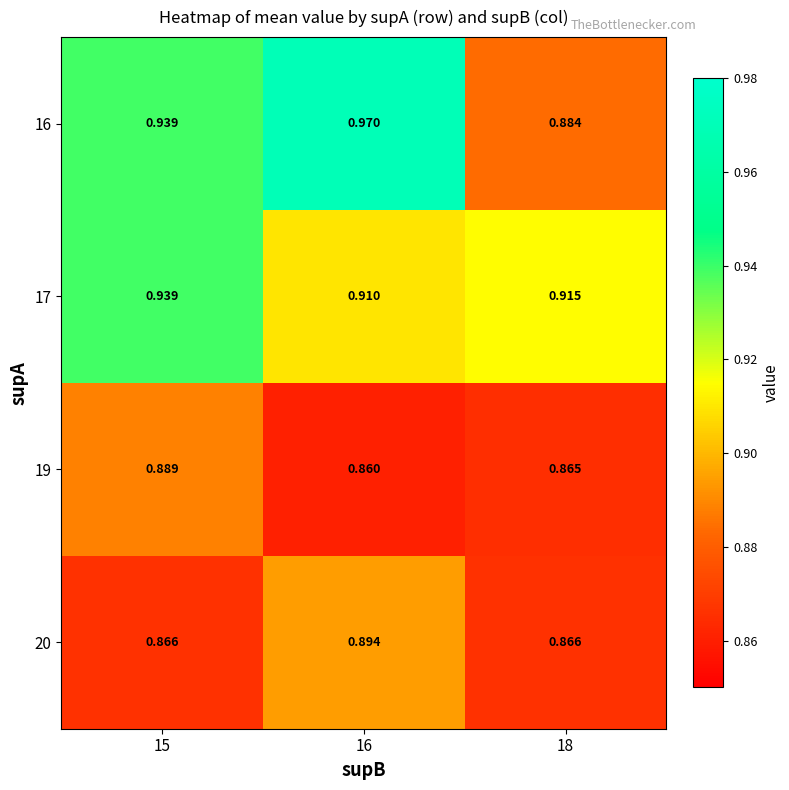

Is the value of 16 at 18 greater than the value of 19 at 18?

Yes